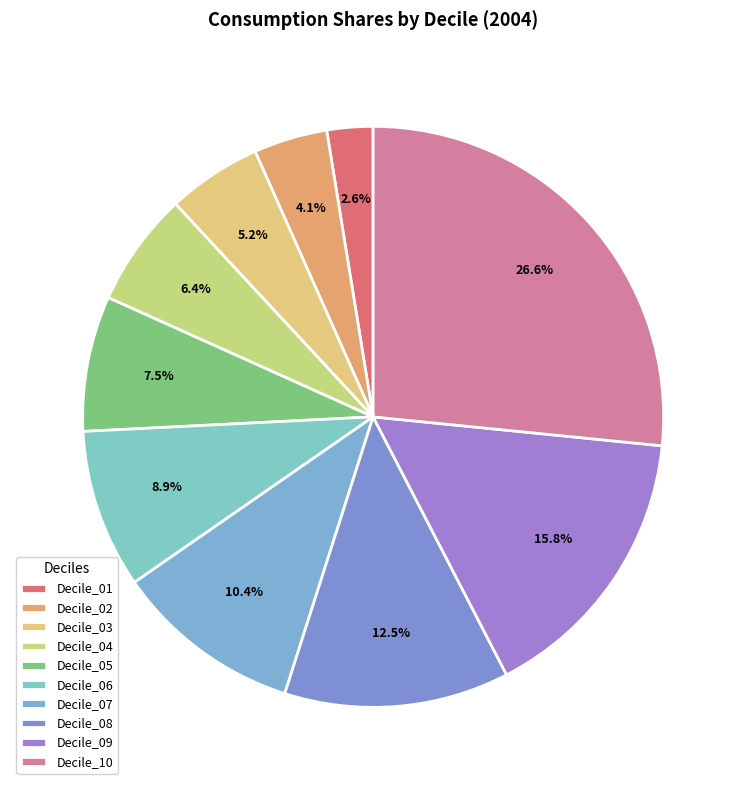

To the nearest percent, what portion does Decile_07 represent?

10%